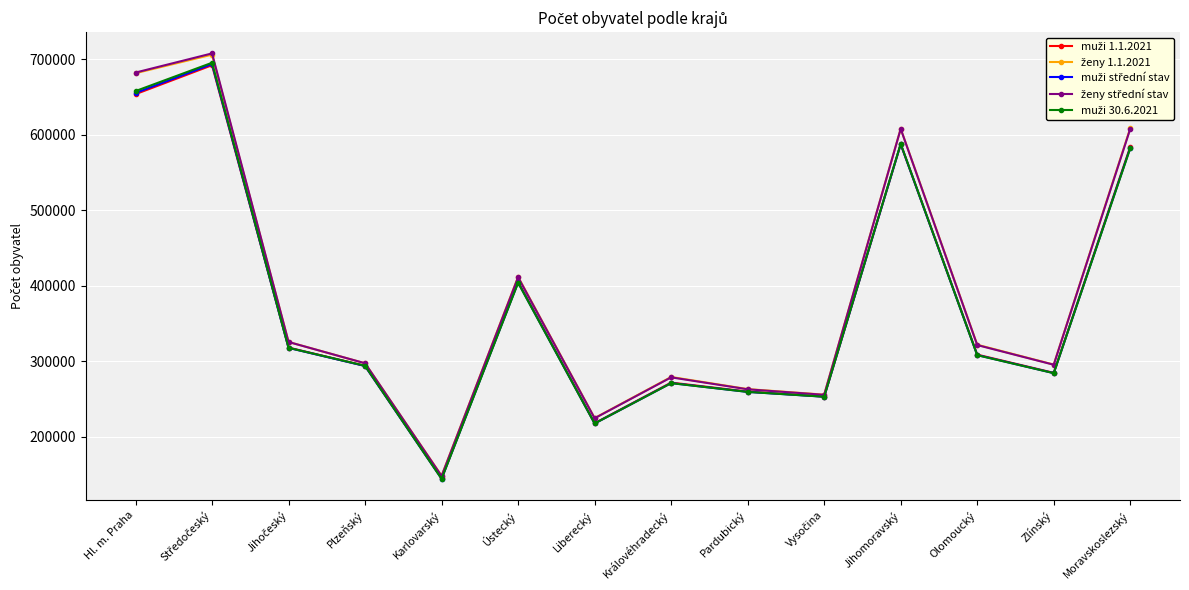

What is the label of the 12th point from the left?

Olomoucký